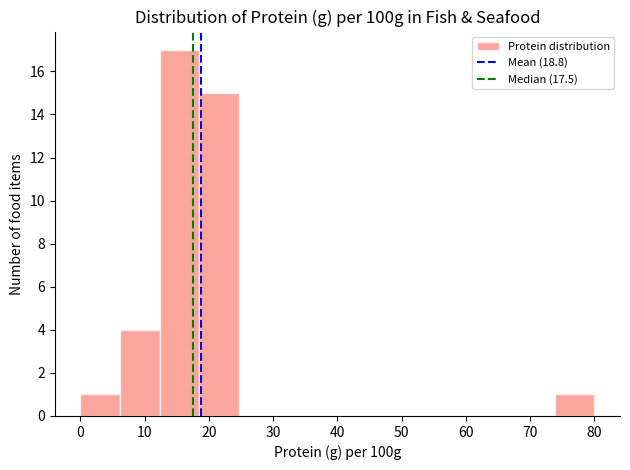

Reading left to right, transcribe this chart: for each bar, give the range it covers on the x-axis and its height. Neither the bar edges nor the heights are printed on the chart, so give them approximately, as read against the axes.

0 to 6: 1
6 to 12: 4
12 to 18: 17
18 to 25: 15
25 to 31: 0
31 to 37: 0
37 to 43: 0
43 to 49: 0
49 to 55: 0
55 to 62: 0
62 to 68: 0
68 to 74: 0
74 to 80: 1